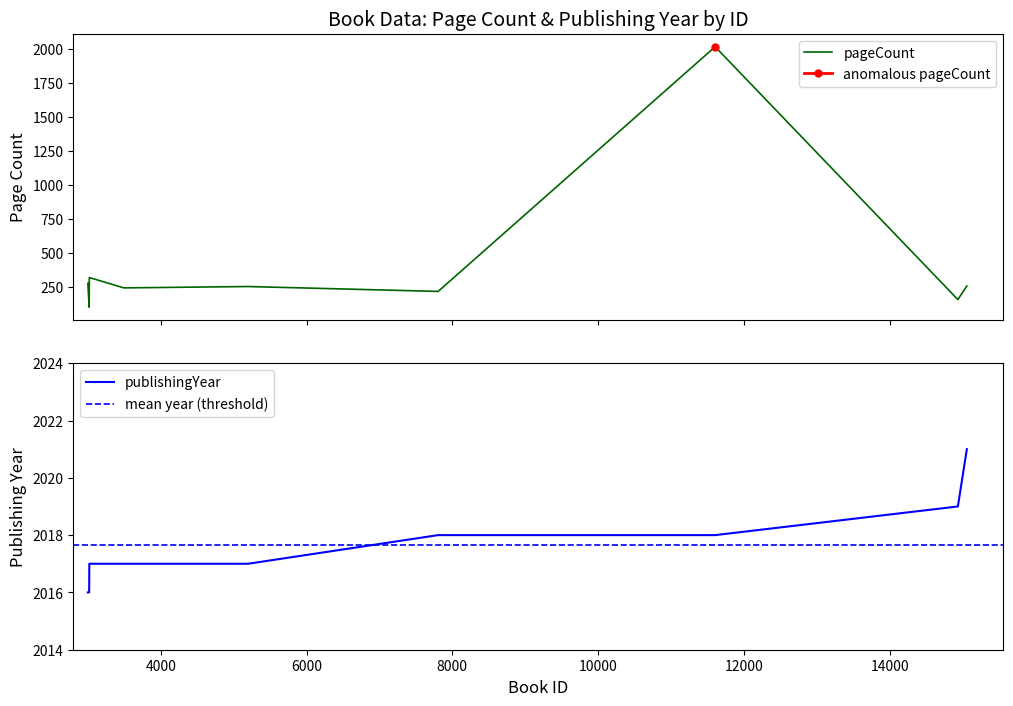

True or false: publishingYear has more than 2 points higher than both neighbors.

False